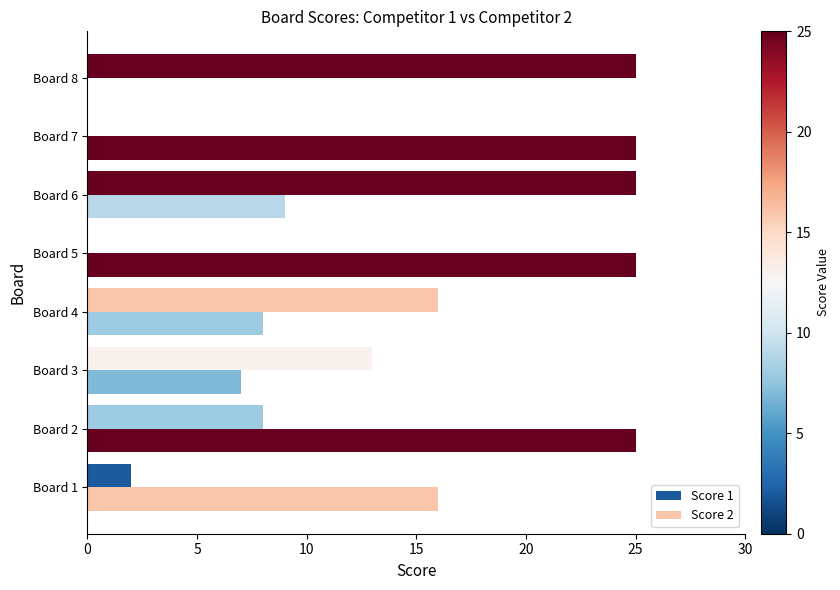

Count the number of categories in the chart.

8